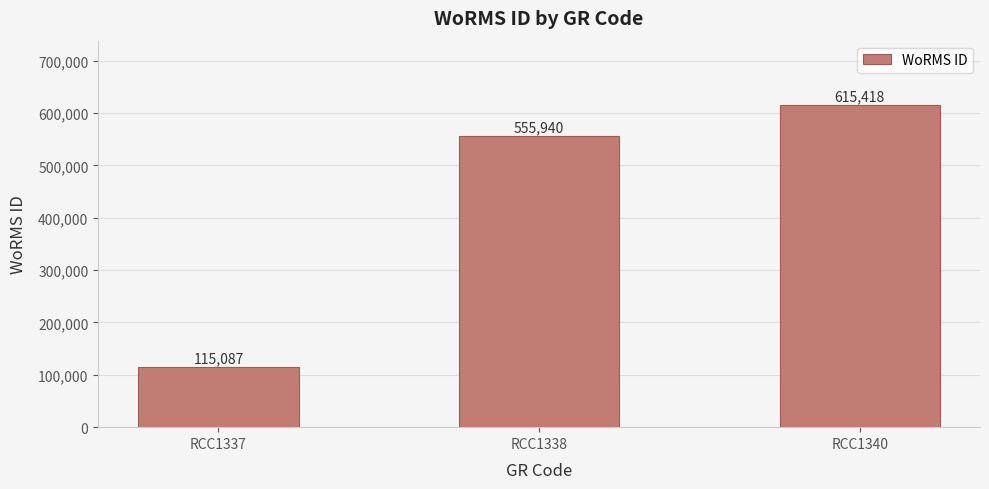

Reading right to left, transcribe all the data shown in this chart.

RCC1340=615418	RCC1338=555940	RCC1337=115087